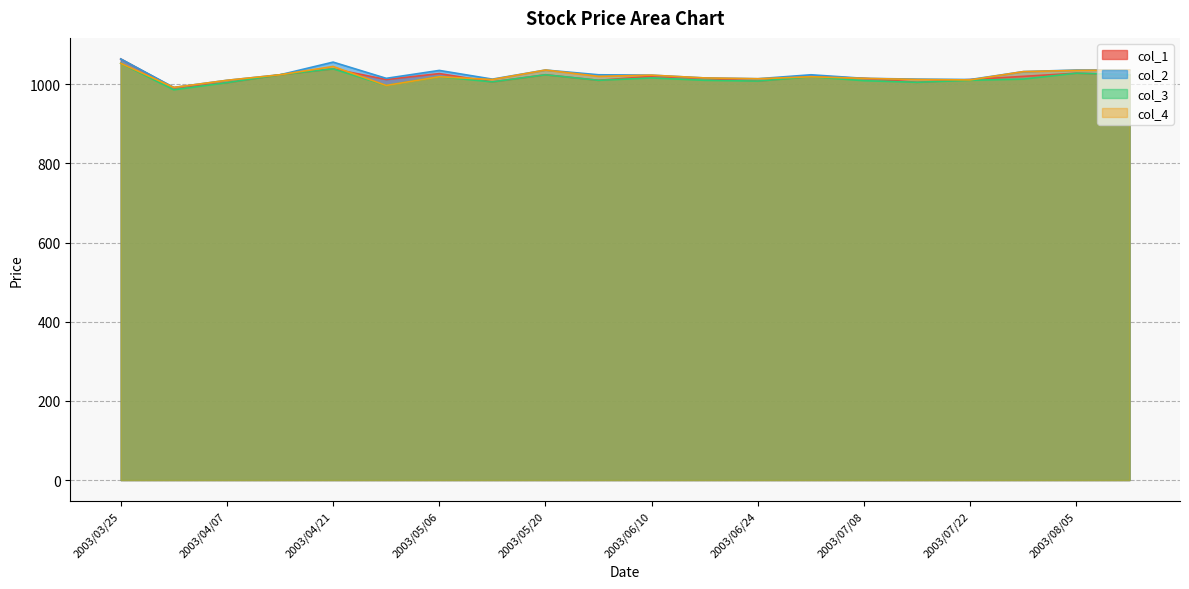

Count the number of data series in this chart.

4